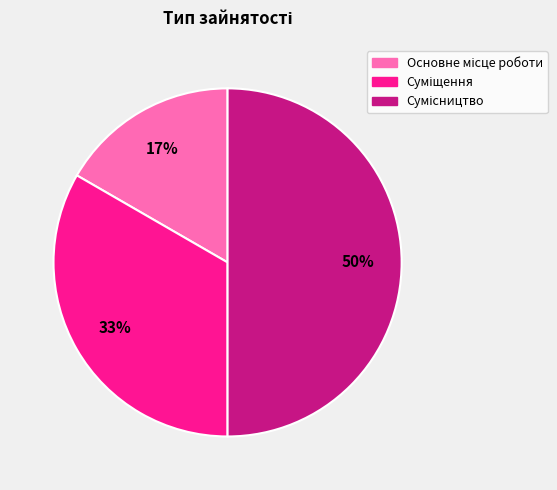

To the nearest percent, what is the difference between the largest and smallest slice percentages?

33%